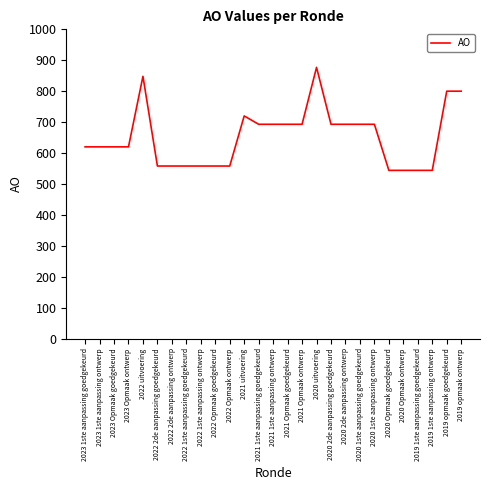

Read the value at 2020 uitvoering.

877